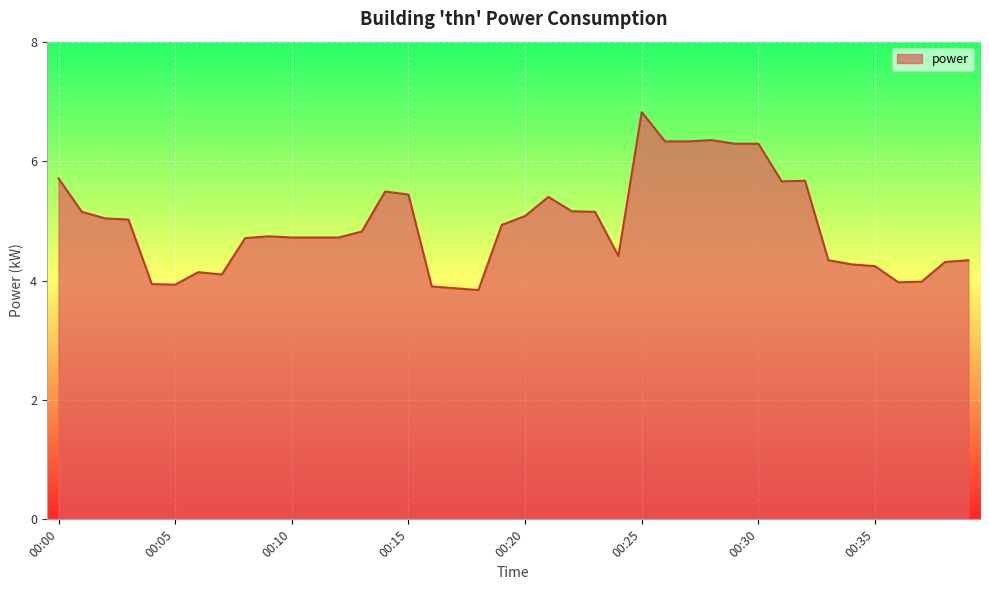

What is the maximum value shown in the chart?

6.8